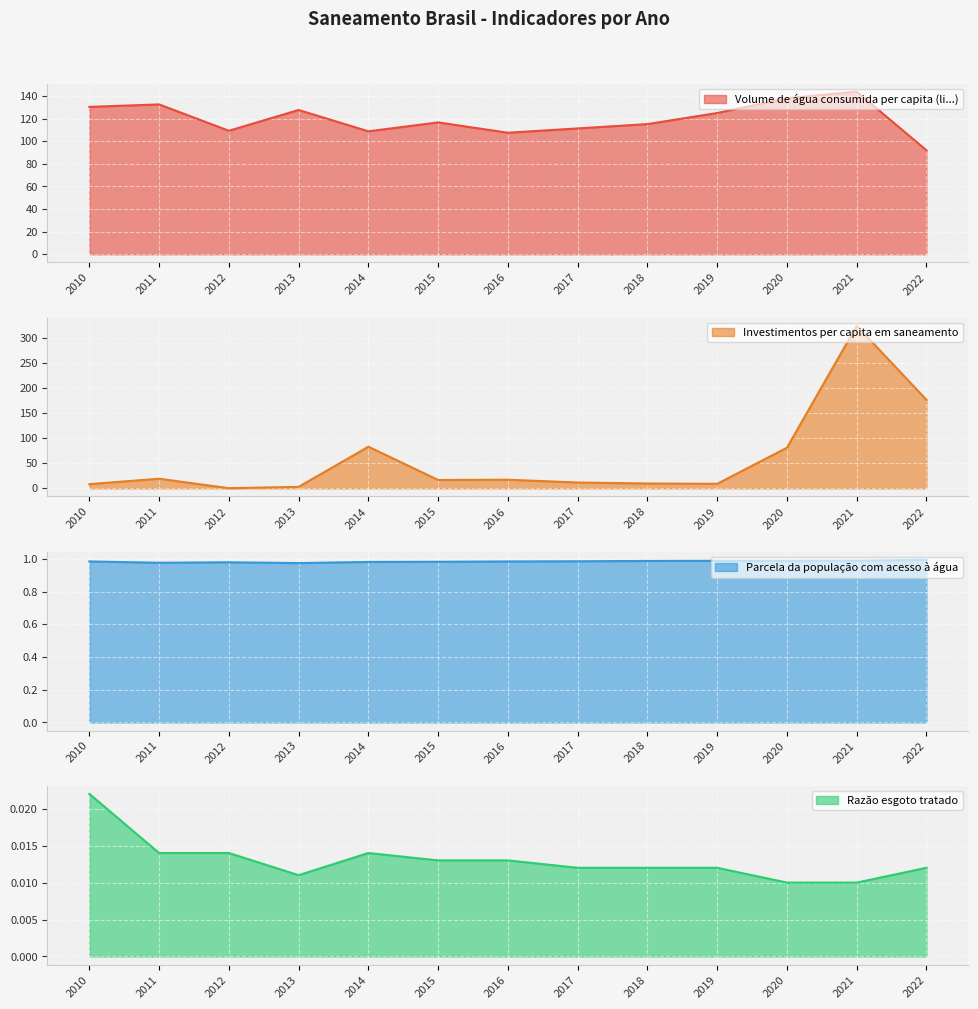

Which series has the widest spread of values?

Investimentos per capita em saneamento